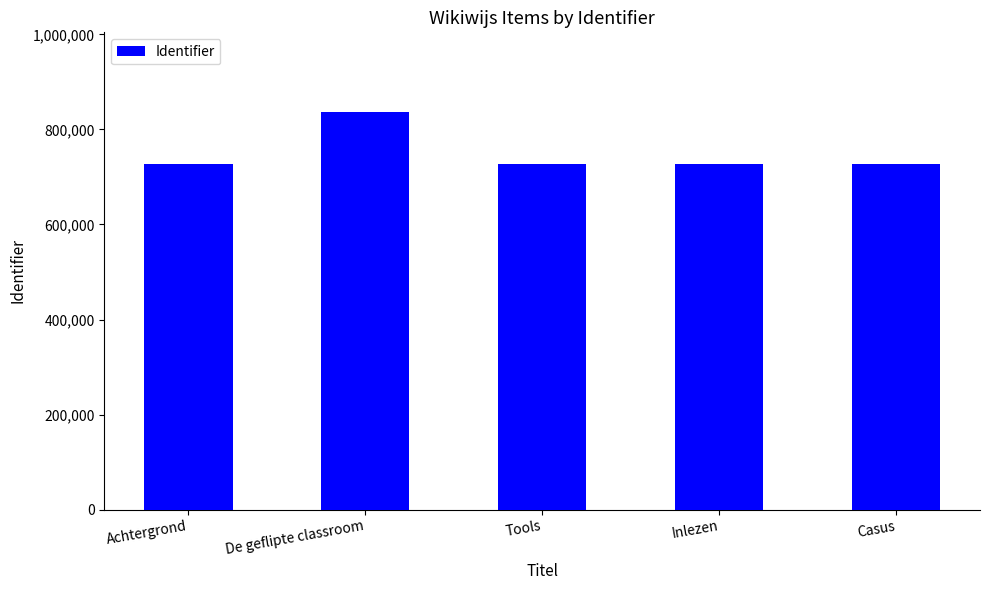

The value at Casus is 1203857. True or false?

False